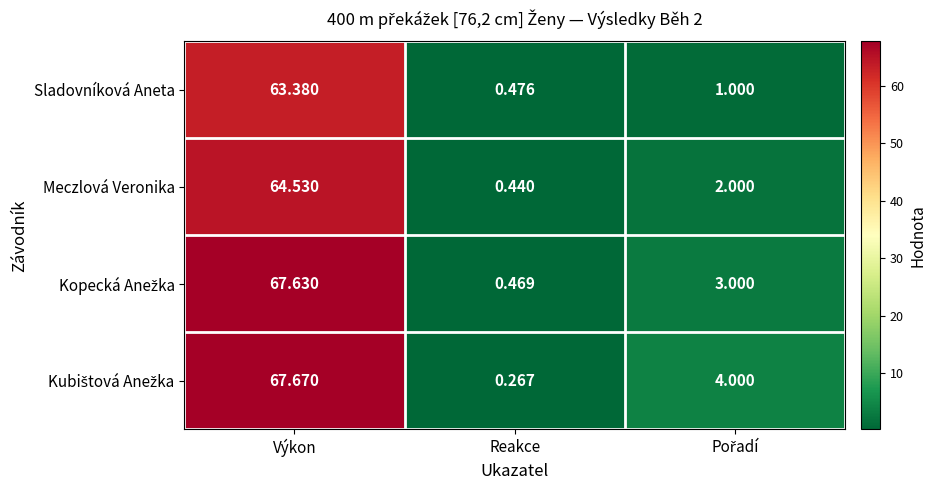

Where does the Meczlová Veronika series first go above 2?

Výkon